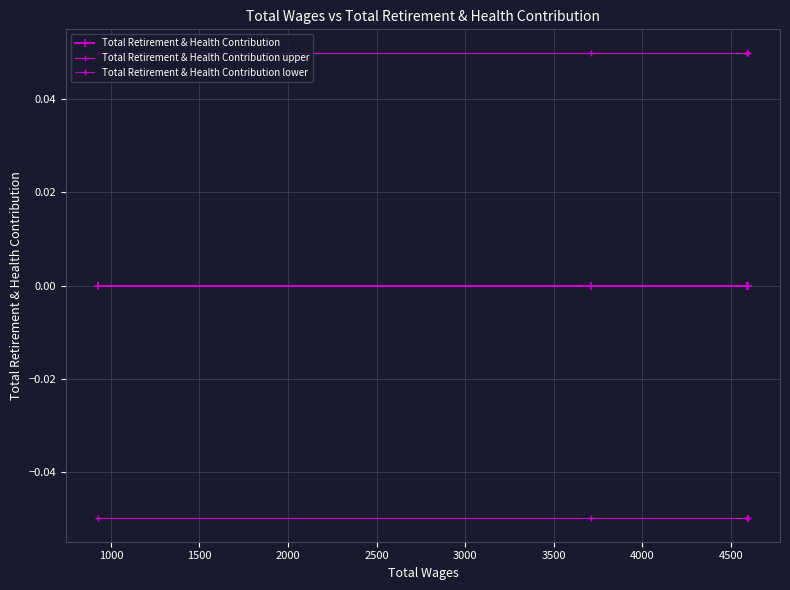

Count the number of data series in this chart.

3